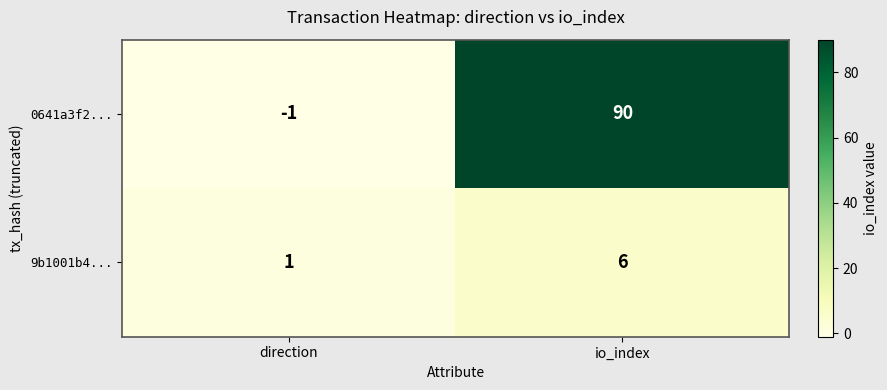

The value of 9b1001b4... at direction is 1. True or false?

True